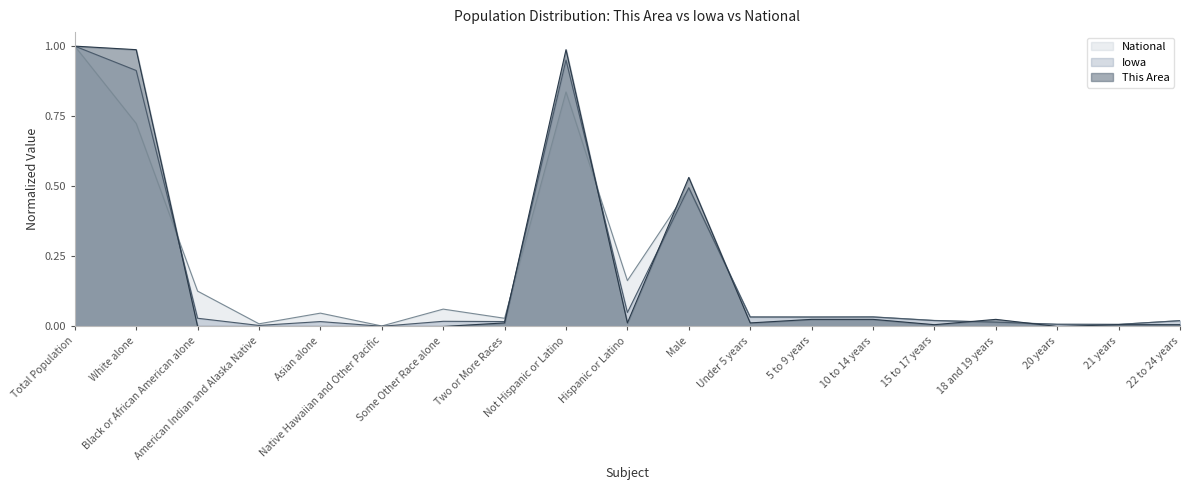

Reading left to right, list all the values displayed in this chart.

This Area: 1.0	1.0	0.0	0.0	0.0	0.0	0.0	0.0	1.0	0.0	0.5	0.0	0.0	0.0	0.0	0.0	0.0	0.0	0.0
Iowa: 1.0	0.9	0.0	0.0	0.0	0.0	0.0	0.0	1.0	0.0	0.5	0.0	0.0	0.0	0.0	0.0	0.0	0.0	0.0
National: 1.0	0.7	0.1	0.0	0.0	0.0	0.1	0.0	0.8	0.2	0.5	0.0	0.0	0.0	0.0	0.0	0.0	0.0	0.0